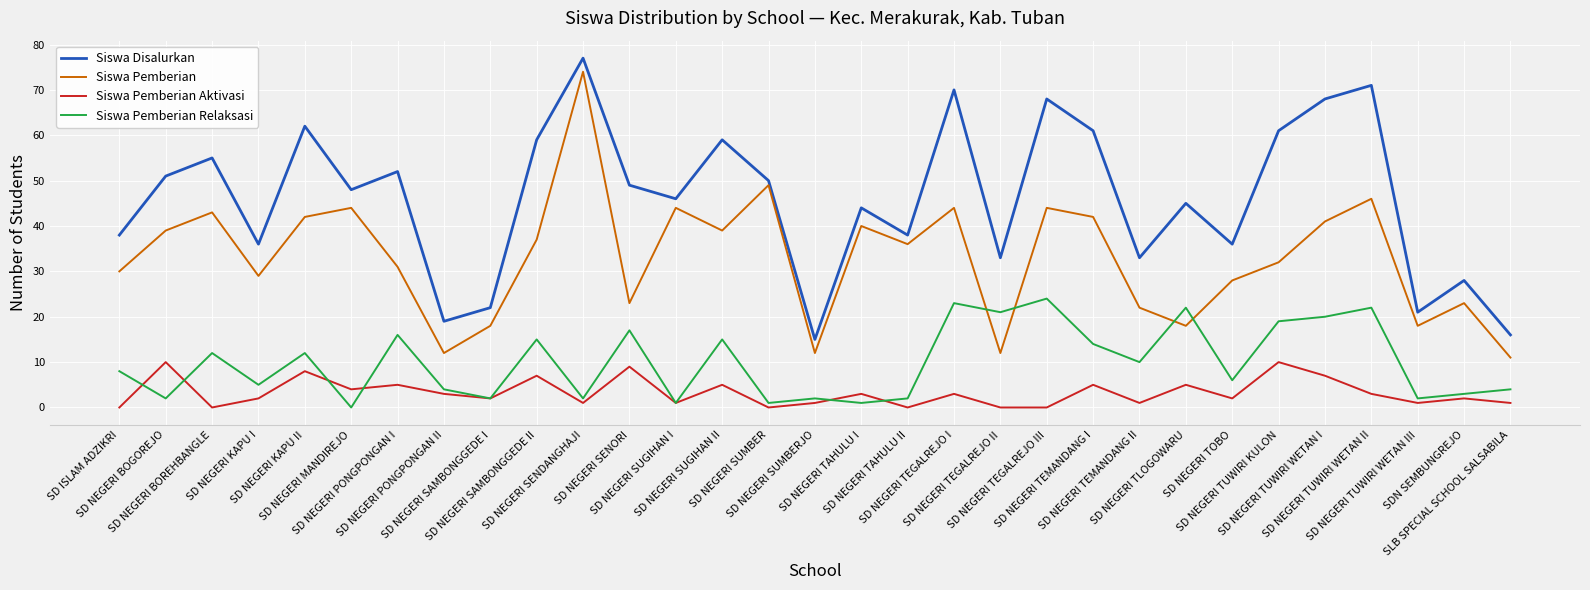

In Siswa Pemberian Relaksasi, how many points are higher than both neighbors (excluding endpoints)?

11